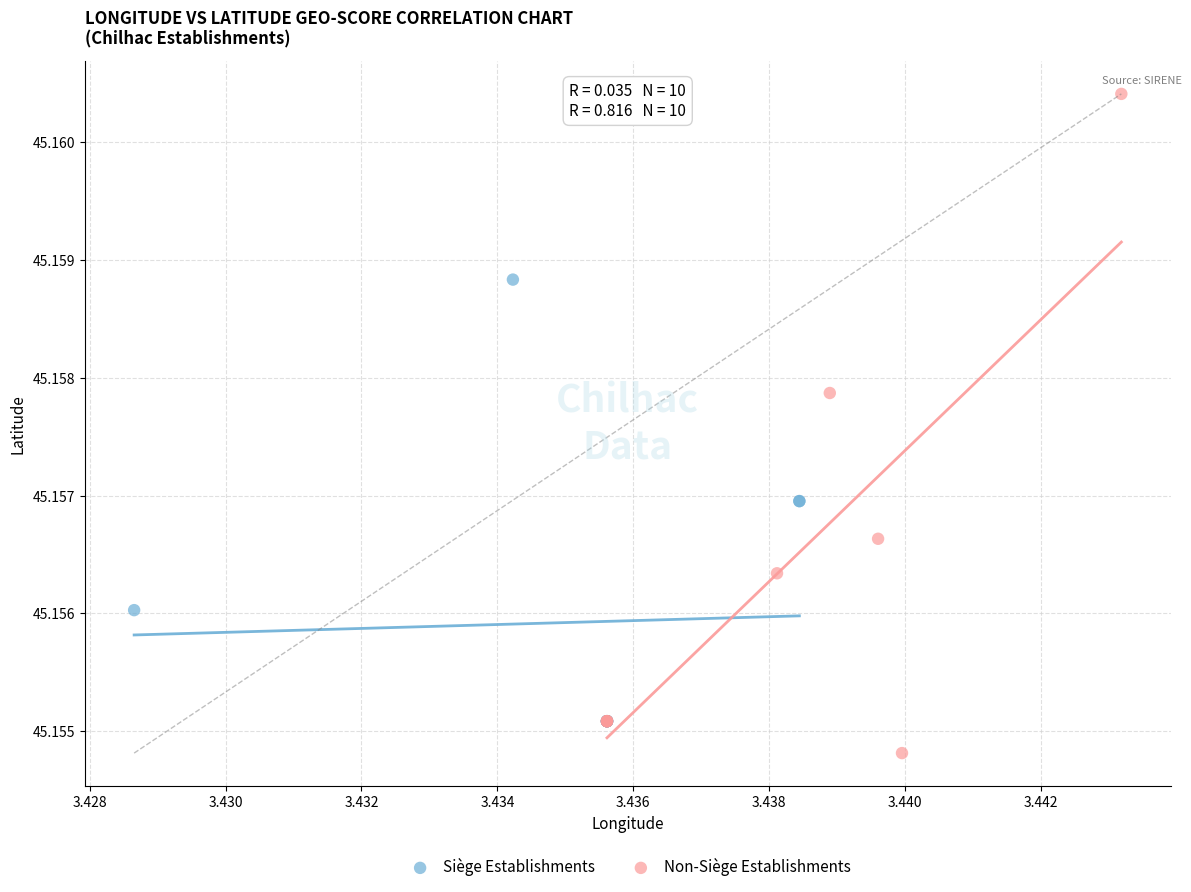

Which series contains the lowest Y value?

Non-Siège Establishments